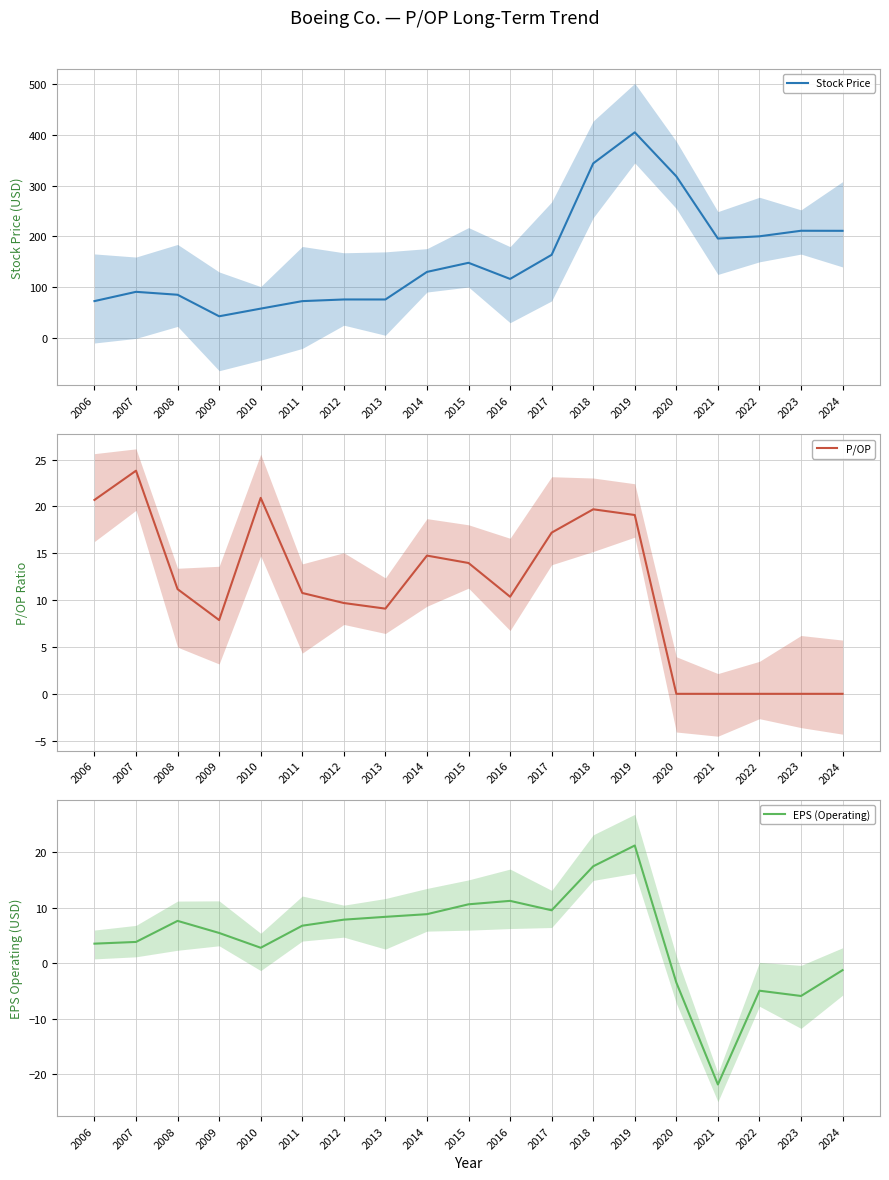

What is the approximate value of Stock Price at 2020?

318.3